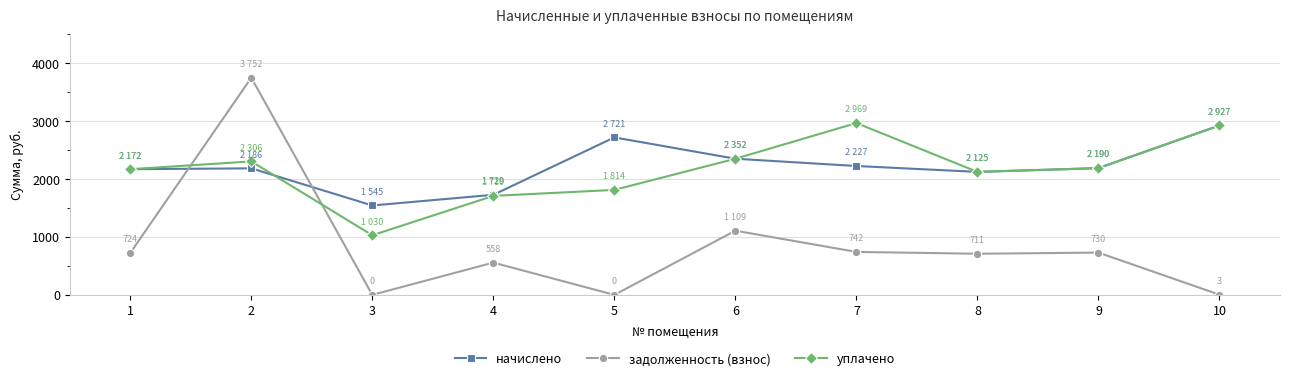

Rank the series by their maximum value, from lowest to highest.

начислено, уплачено, задолженность (взнос)